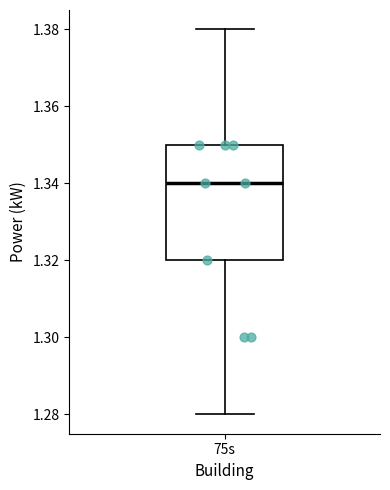

Transcribe this box plot: give where the median line is, the range the box spans, and where the two whiskers end, as read against the y-axis. The values are not printed on the chart, so give them approximately, as read against the axis.

median 1.34, box 1.32 to 1.35, whiskers 1.28 to 1.38